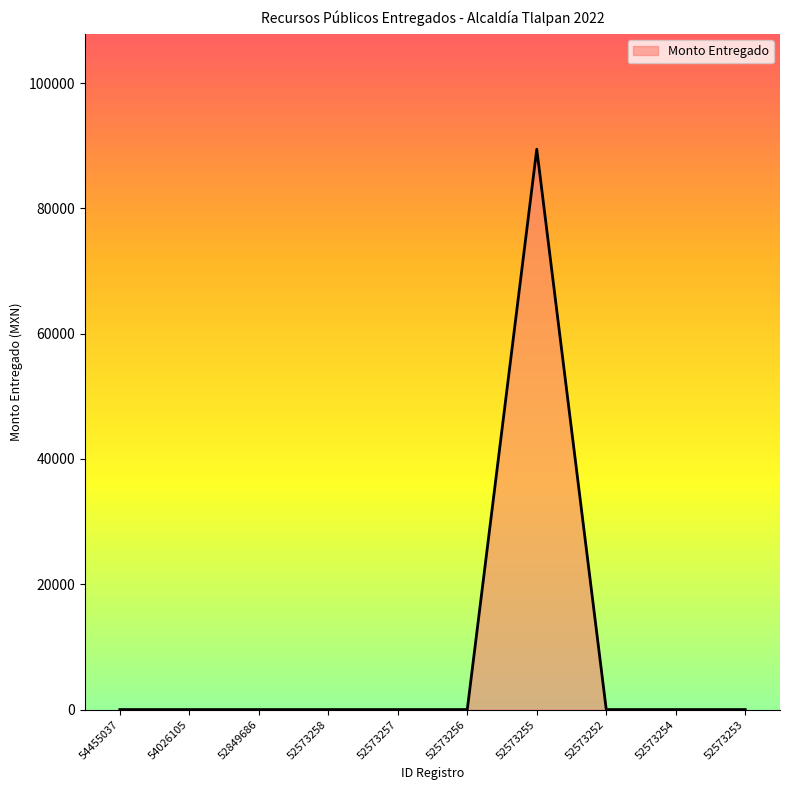

At which category does the chart reach its peak across all series?

52573255